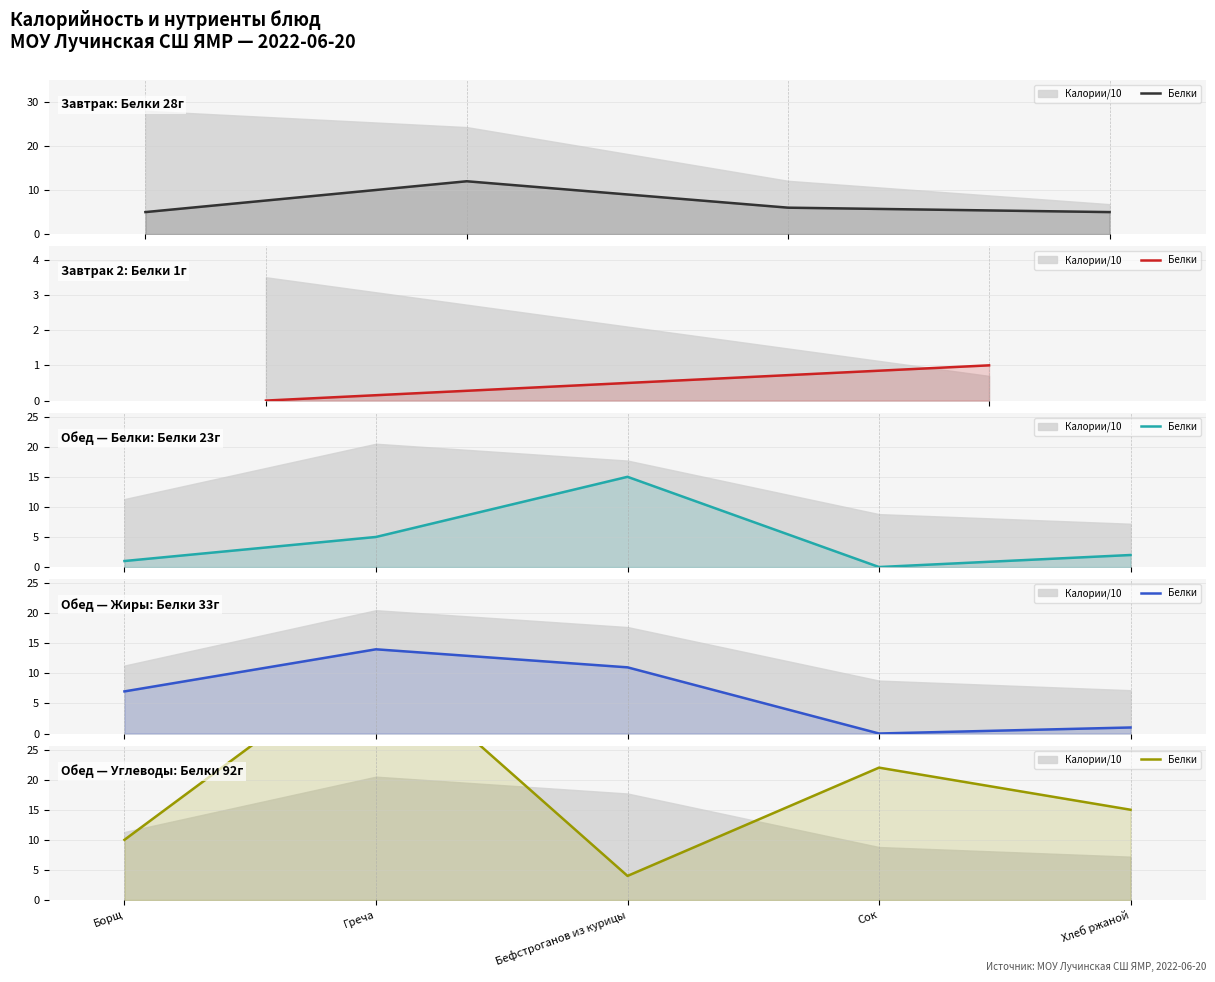

What is the average value?

18